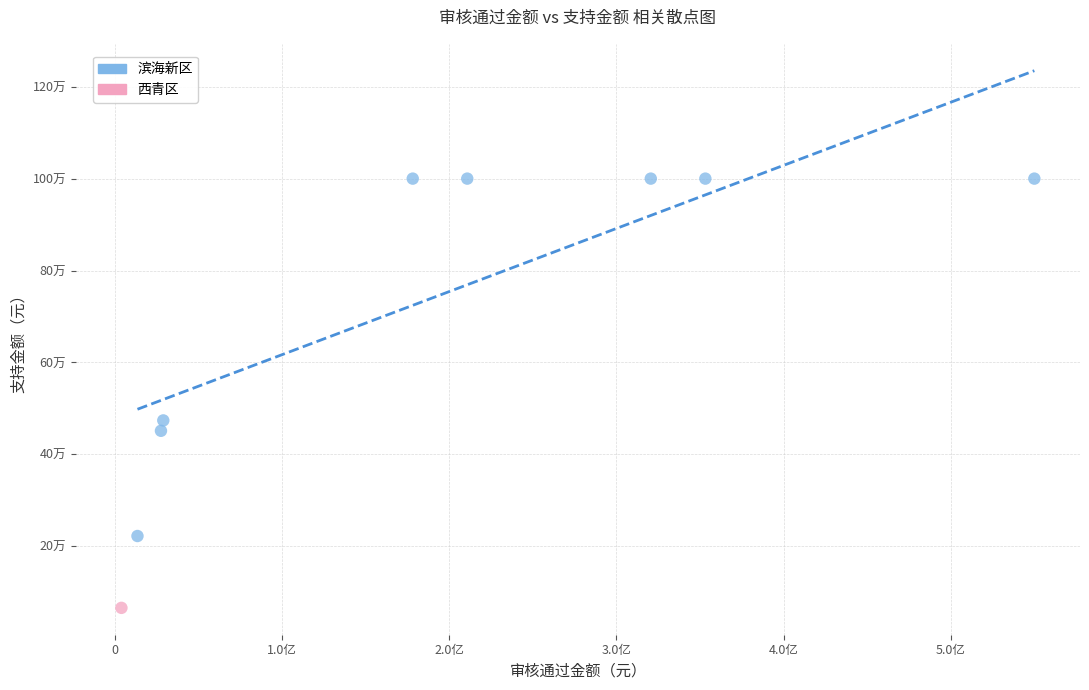

What are all the series names shown in the legend?

滨海新区, 西青区